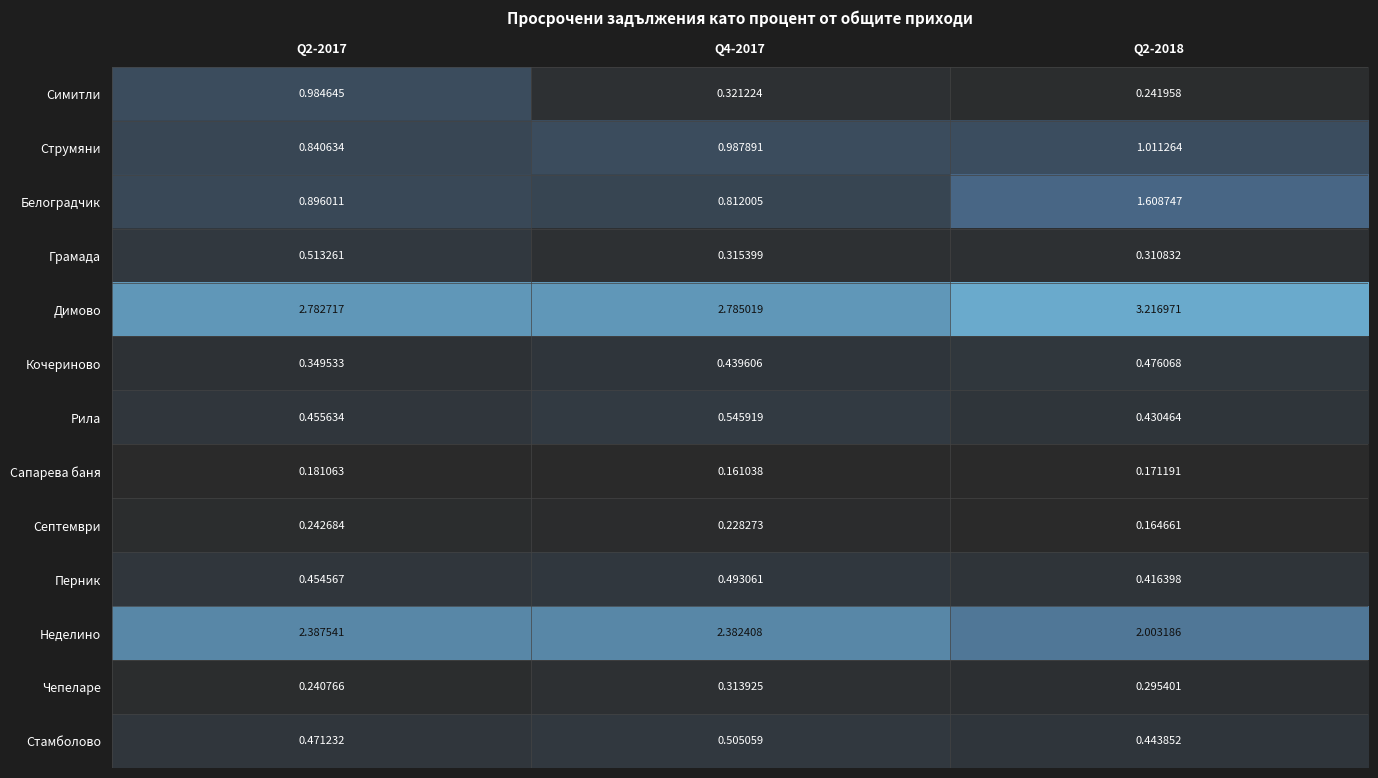

Rank the series at Q2-2017 from lowest to highest value.

Сапарева баня, Чепеларе, Септември, Кочериново, Перник, Рила, Стамболово, Грамада, Струмяни, Белоградчик, Симитли, Неделино, Димово